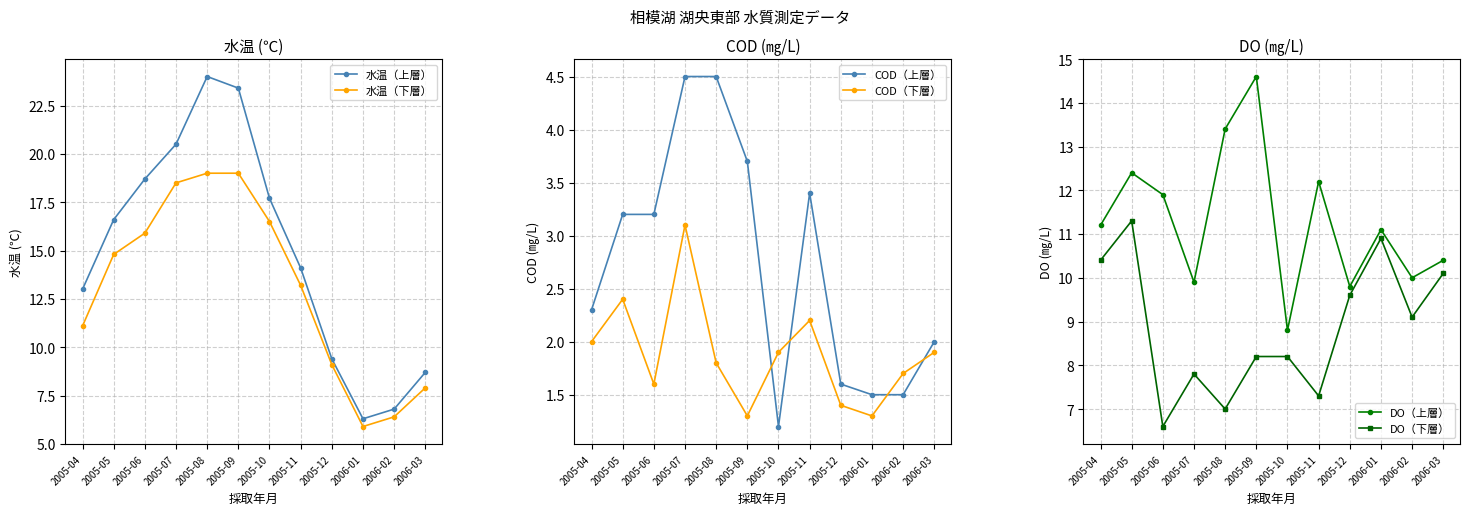

List the labels in order of COD（上層） value, smallest first.

2005-10, 2006-01, 2006-02, 2005-12, 2006-03, 2005-04, 2005-05, 2005-06, 2005-11, 2005-09, 2005-07, 2005-08